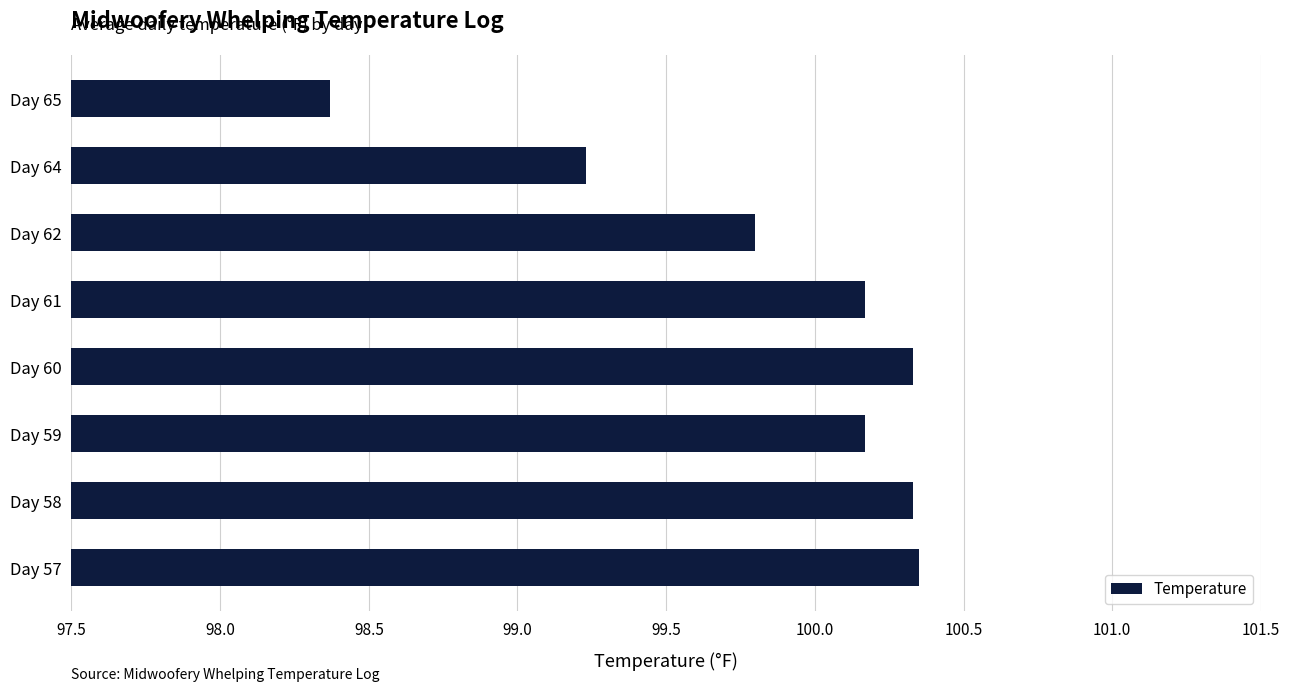

What is the minimum value shown in the chart?

98.4